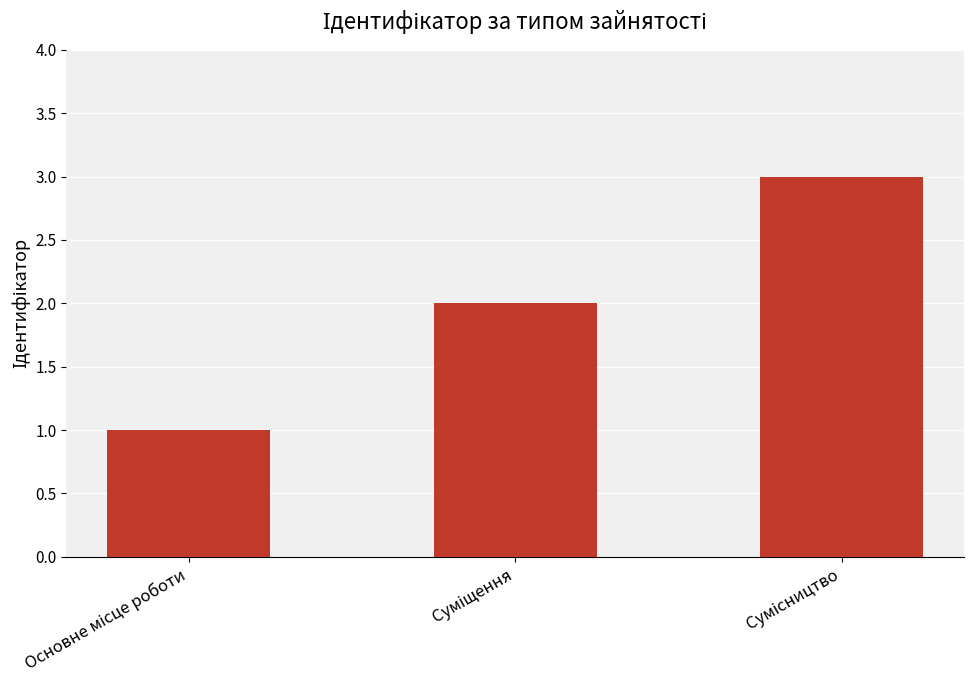

What is the sum of all values?

6